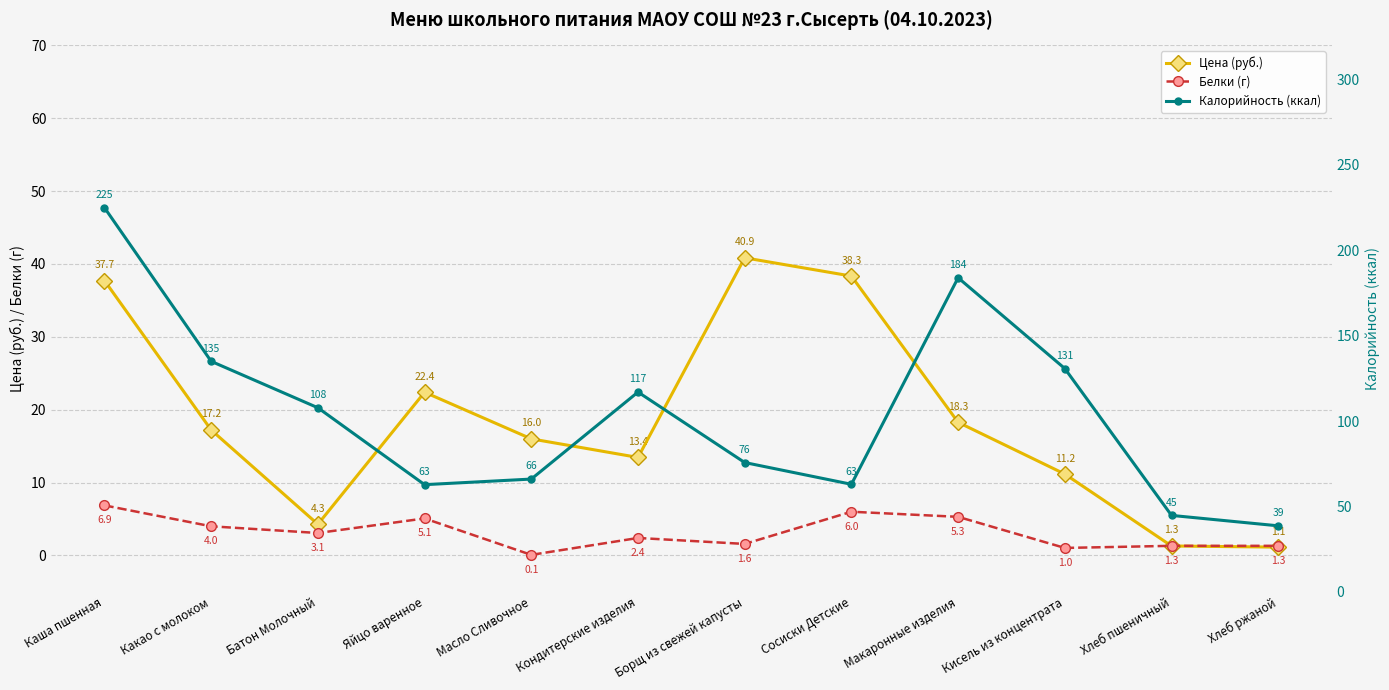

List the labels in order of Белки (г) value, largest first.

Каша пшенная, Сосиски Детские, Макаронные изделия, Яйцо варенное, Какао с молоком, Батон Молочный, Кондитерские изделия, Борщ из свежей капусты, Хлеб пшеничный, Хлеб ржаной, Кисель из концентрата, Масло Сливочное